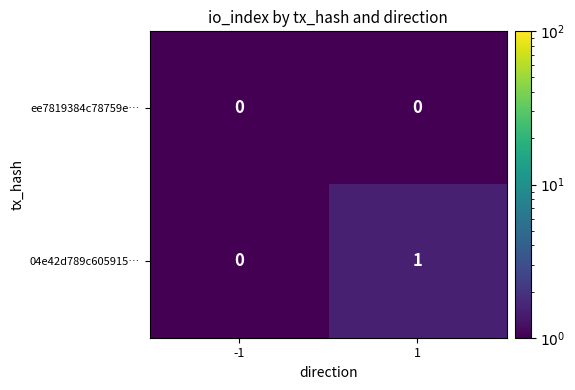

The 04e42d789c605915… series shows -1 at -1. True or false?

False